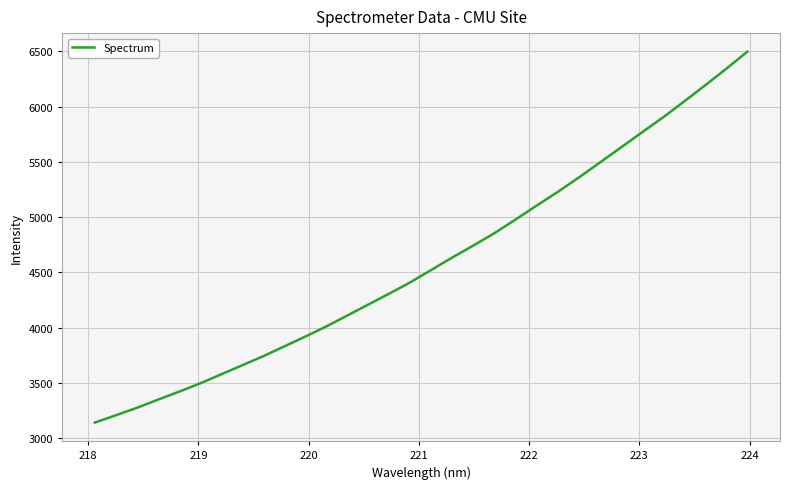

What is the greatest value displayed?

6497.5